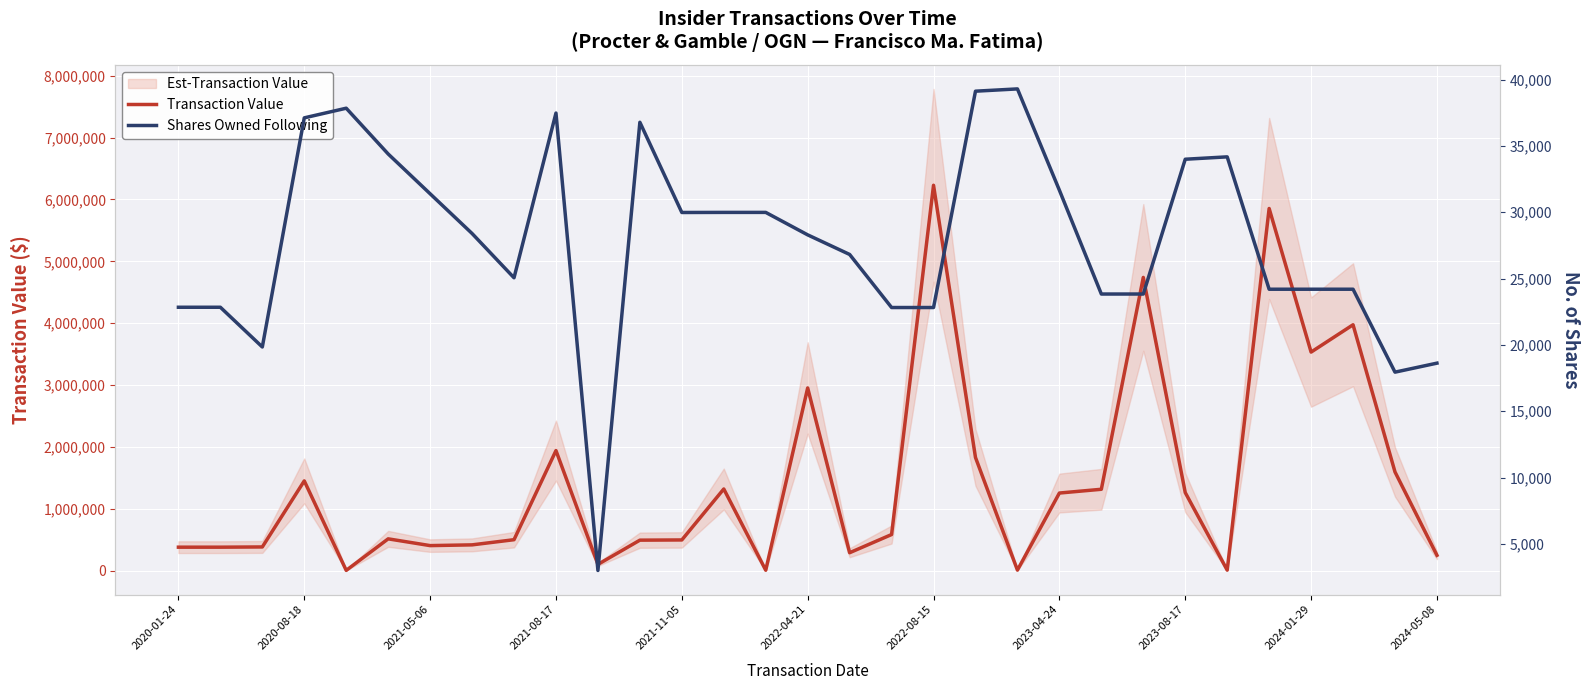

The Shares Owned Following series shows 23835 at 23. True or false?

True